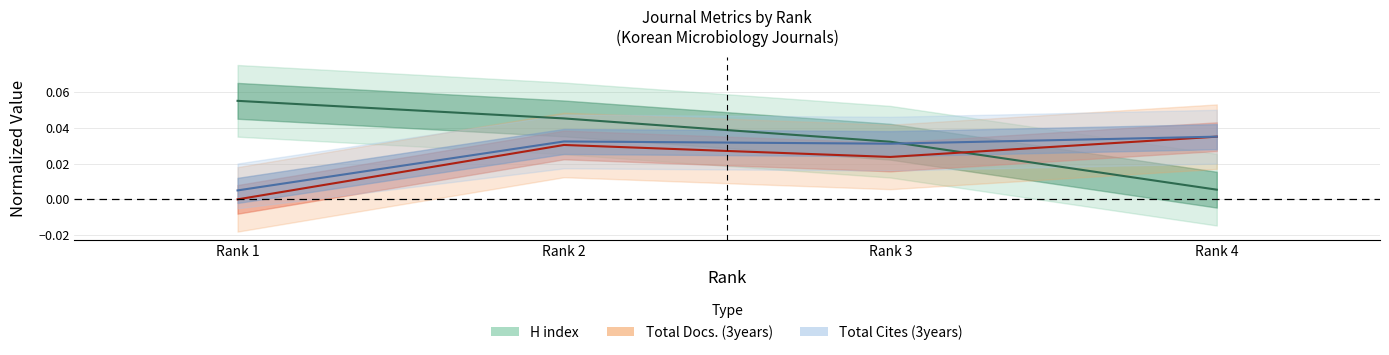

Between Rank 3 and Rank 2, which is larger?

Rank 2